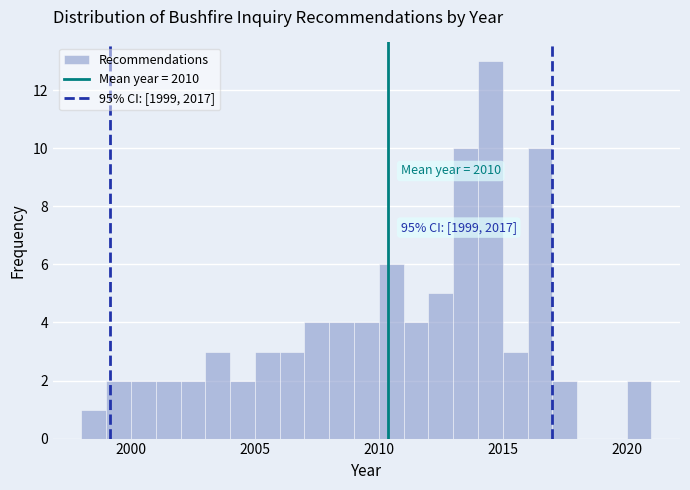

Around what value on the x-axis is the tallest bar? Give the approximate position of its centre, as read against the axis.

2014.5